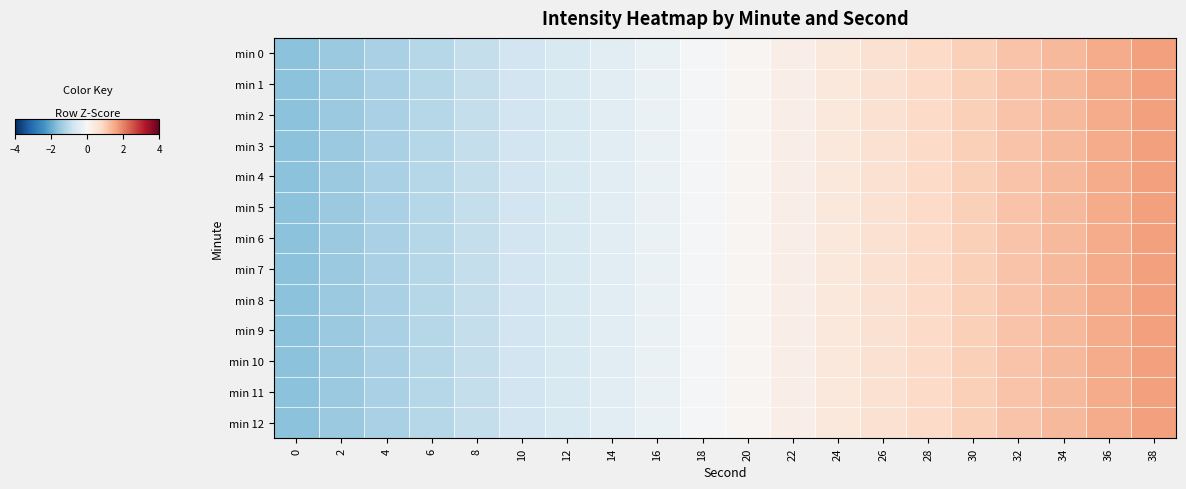

At how many categories does at least one series exceed 0?

10